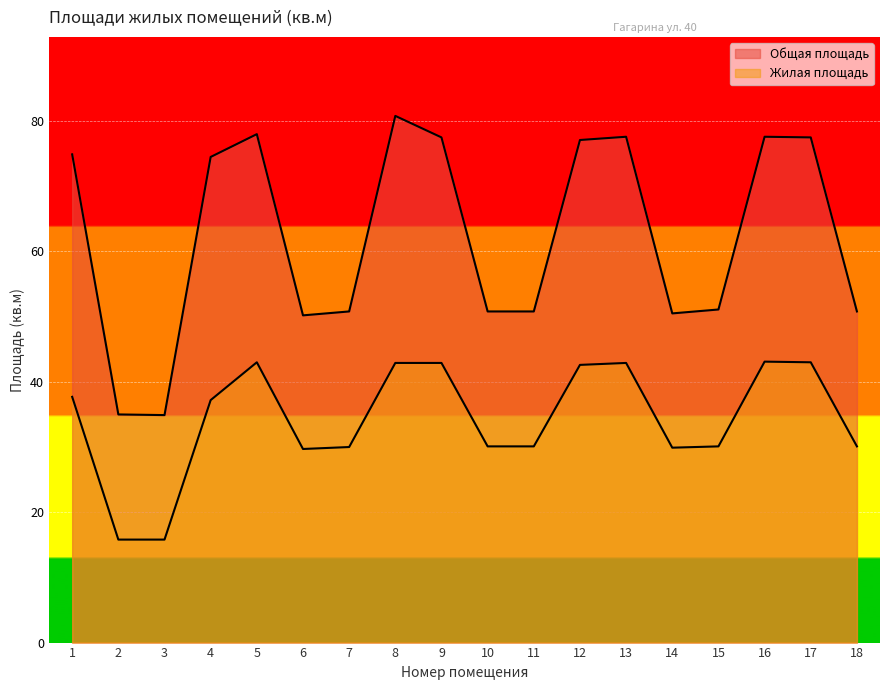

How many distinct data groups are displayed?

2